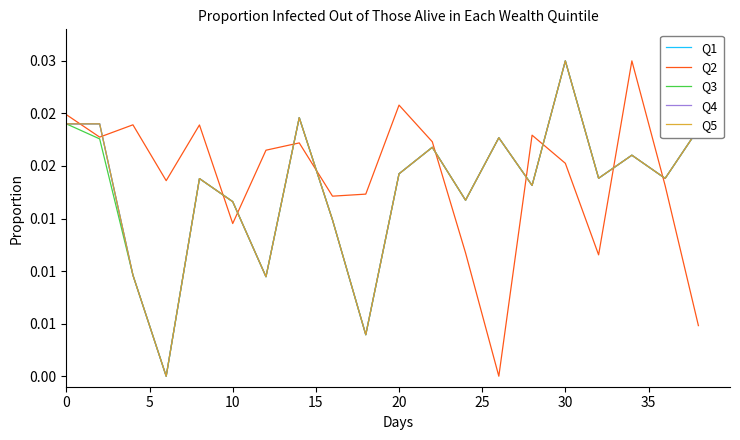

Does the chart have visible grid lines?

No